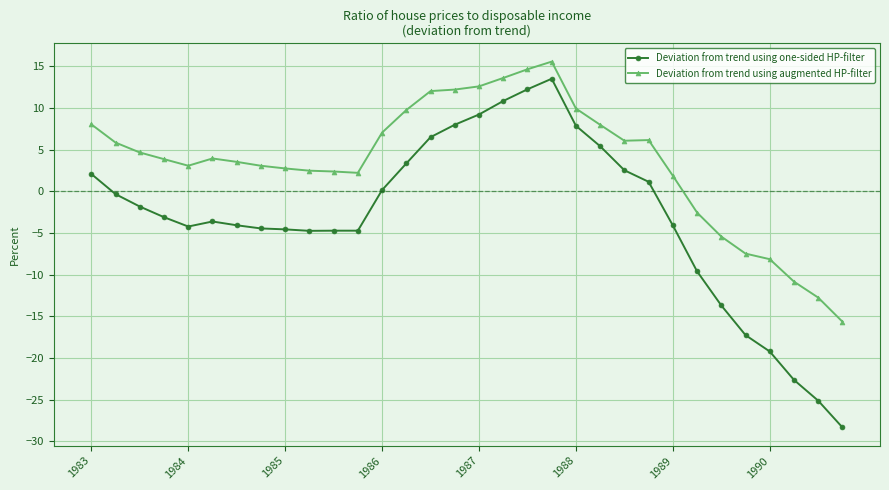

What is the average value of the Deviation from trend using augmented HP-filter series?

3.5